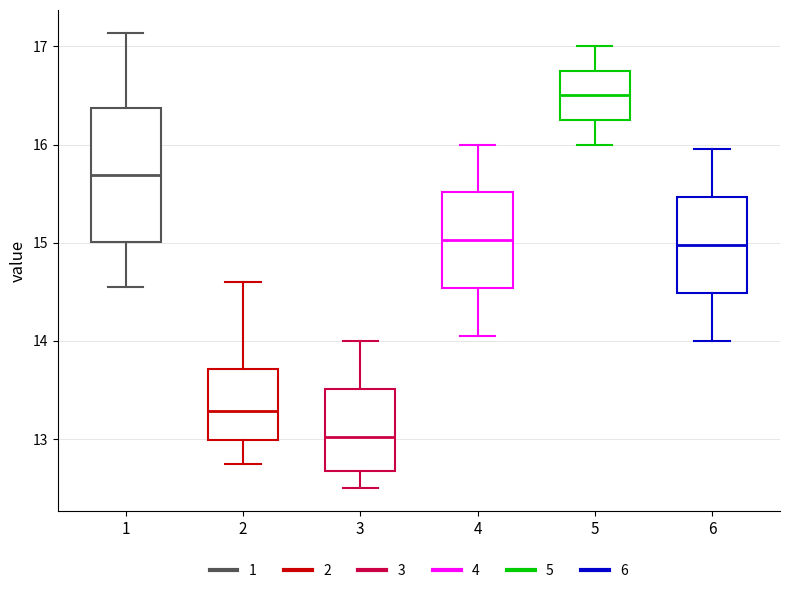

Comparing the boxes themselves (not the whiskers), which one is the tallest?

1